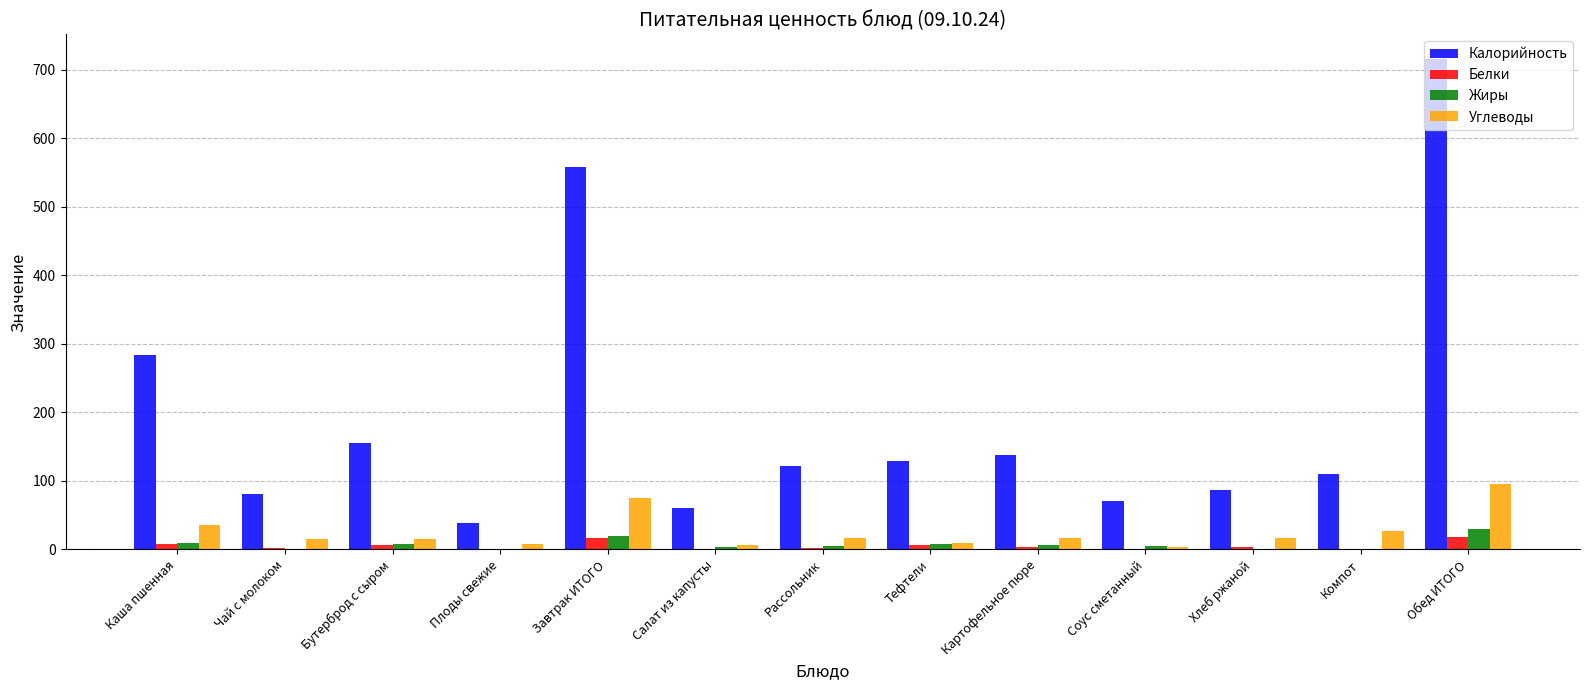

Which category has the highest value across all series?

Обед ИТОГО